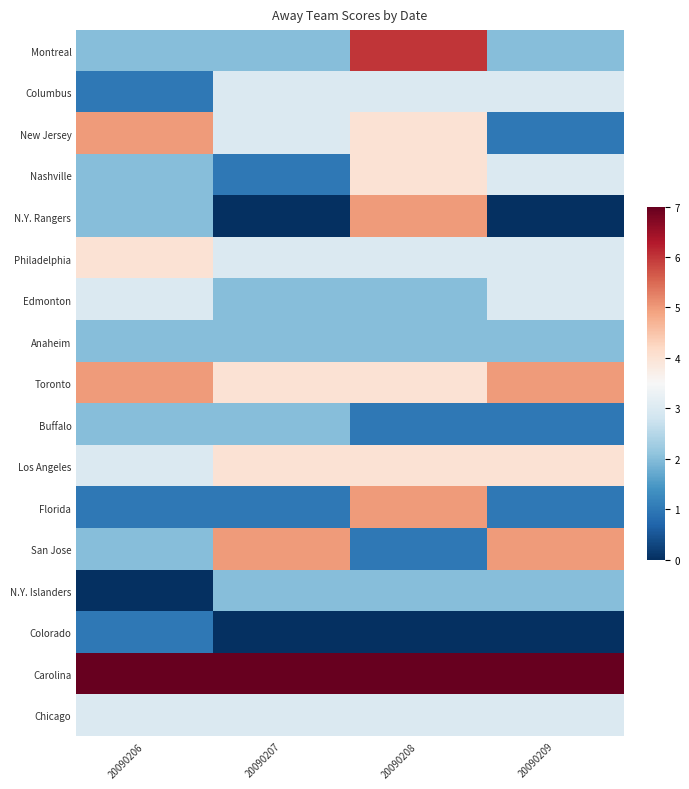

At which category is the sum across all series the highest?

20090208